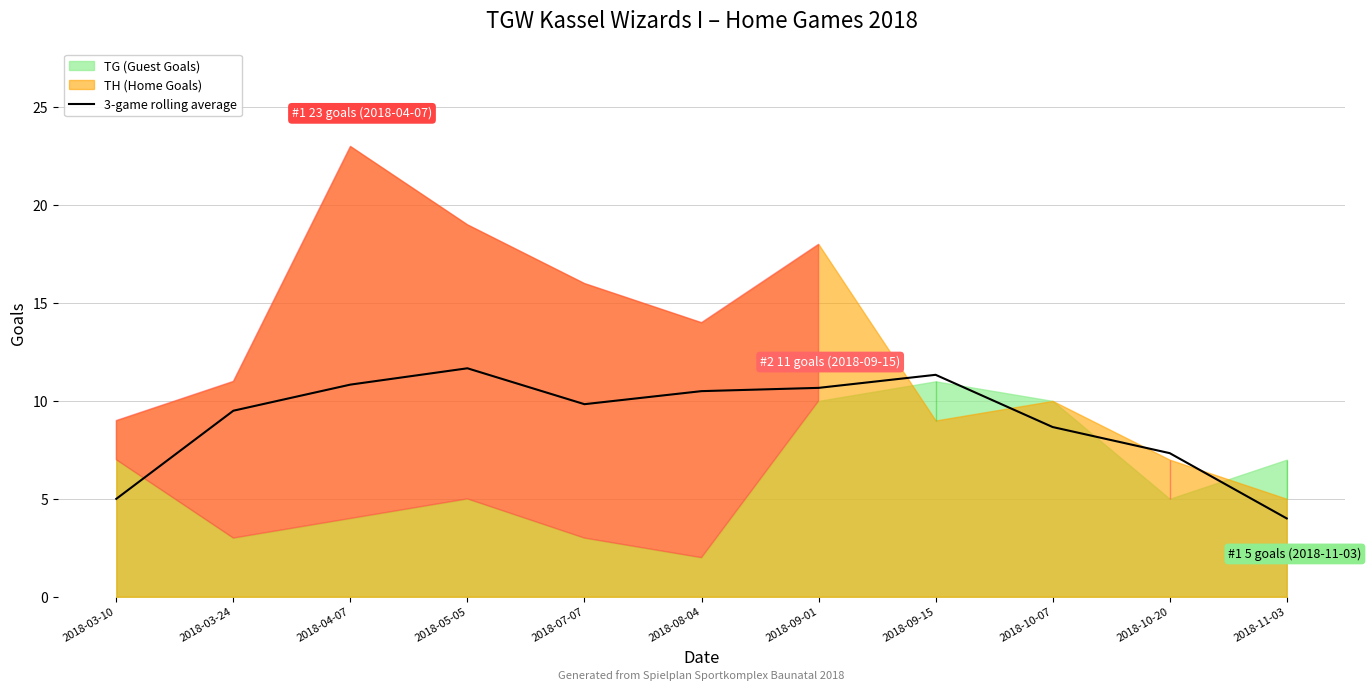

Count the number of categories in the chart.

11